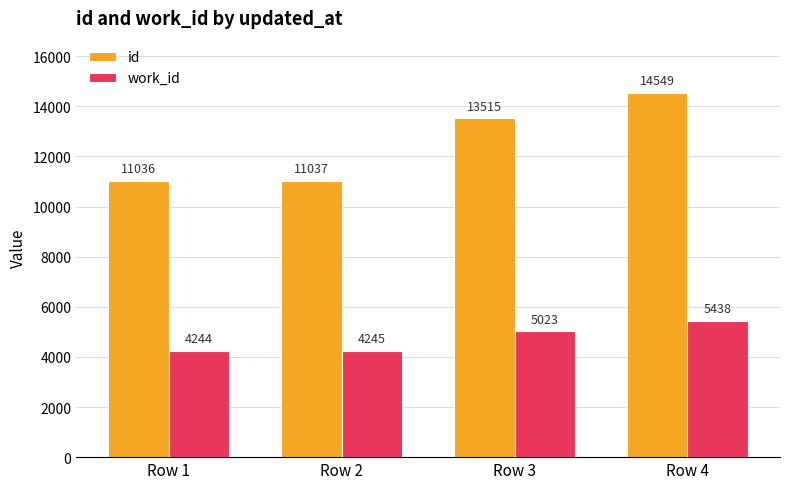

What value does the work_id series have at Row 1, to the nearest 50?

4250